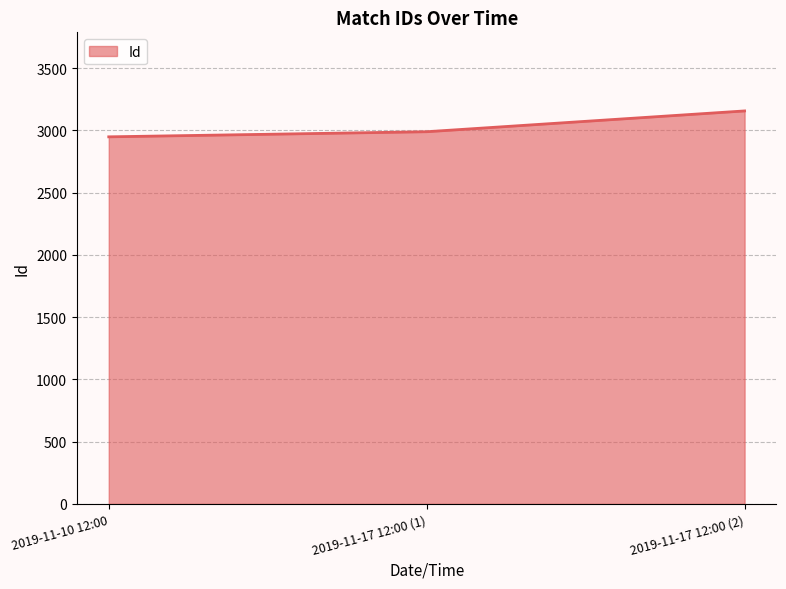

What is the change in value from 2019-11-10 12:00 to 2019-11-17 12:00 (2)?

+208